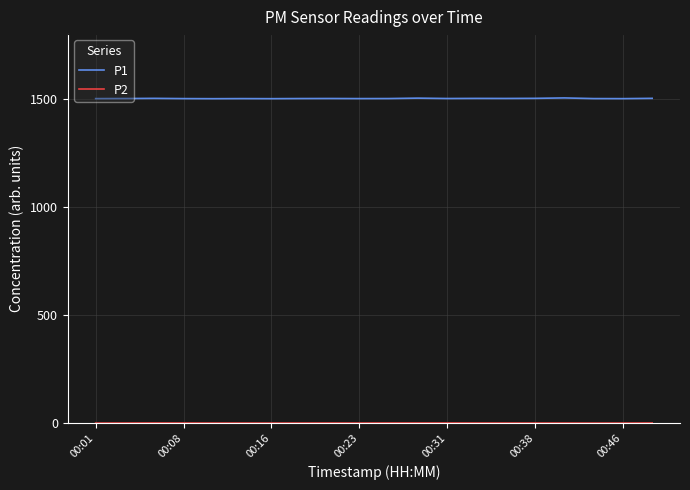

Which series has the largest range (max minus min)?

P1